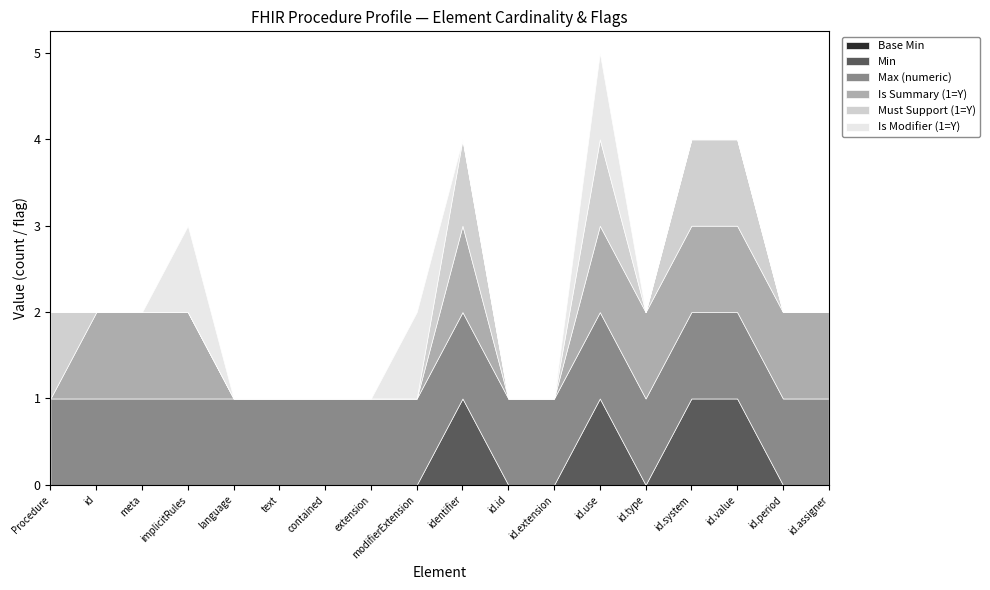

Does the chart display data point markers on the line(s)?

No